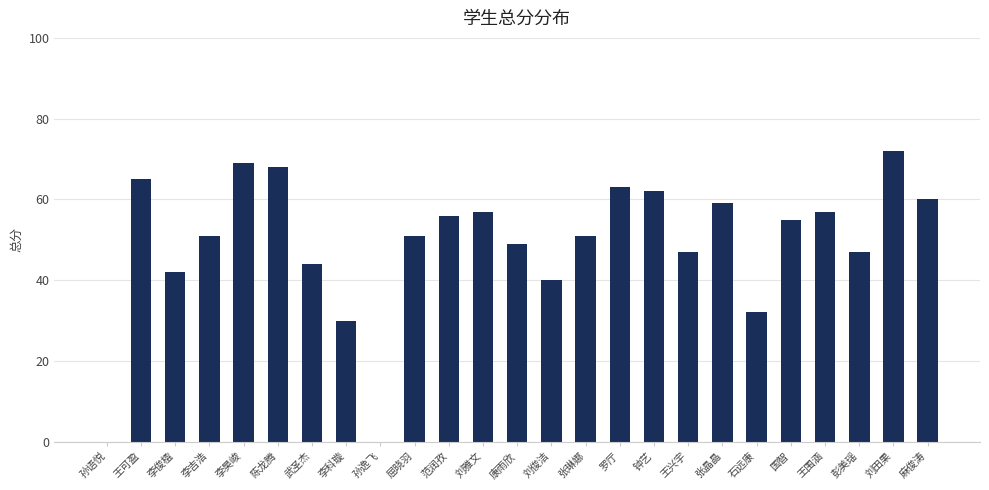

Does the chart contain stacked bars?

No